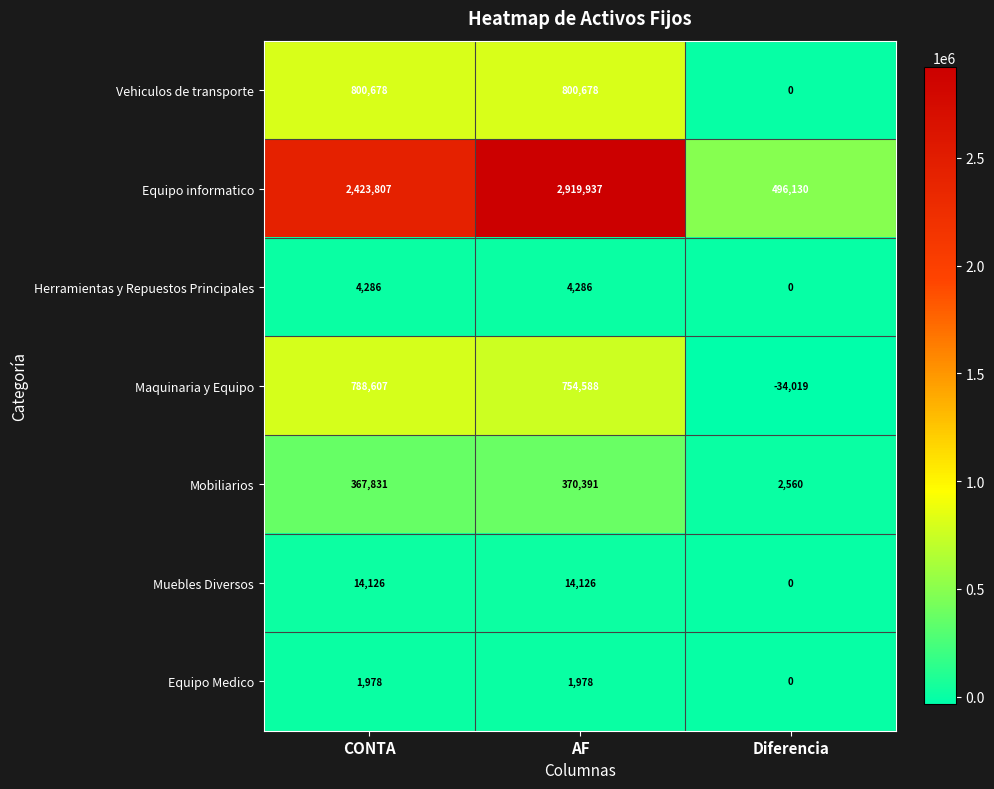

How many series are shown in this chart?

7